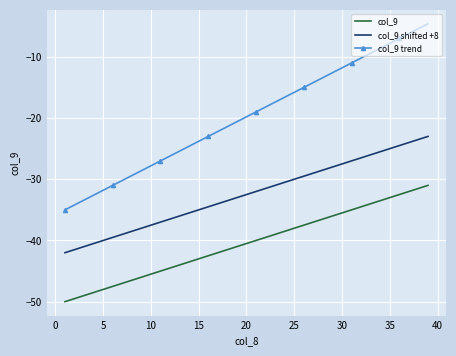

Which series has the widest spread of values?

col_9 trend